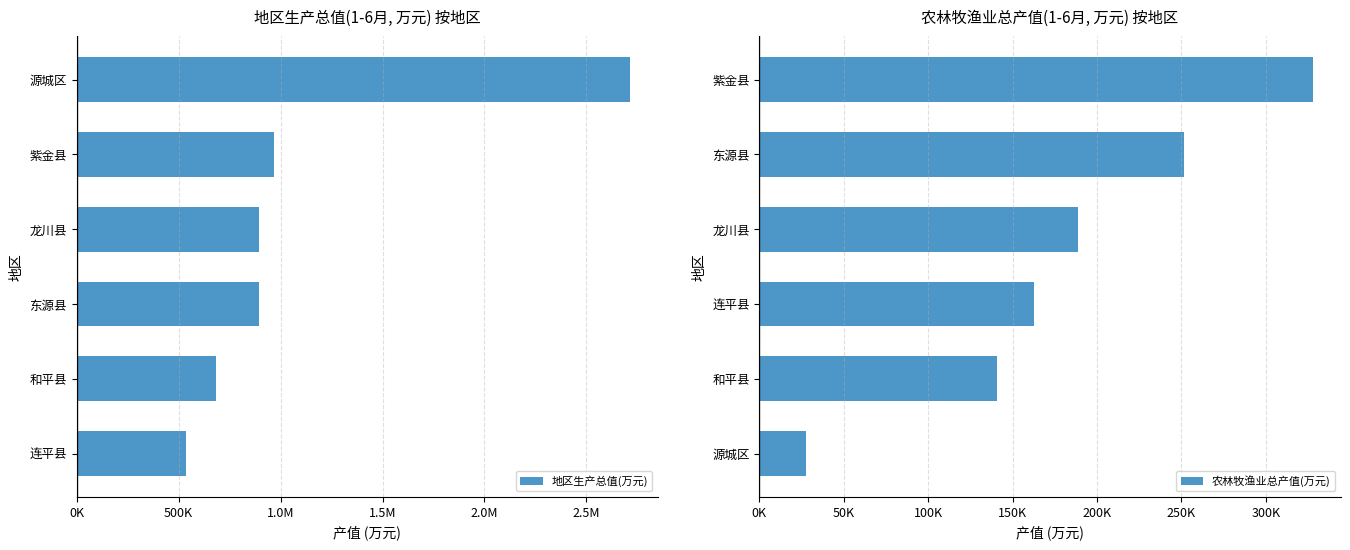

What is the average value of the 地区生产总值(万元) series?

1114519.0